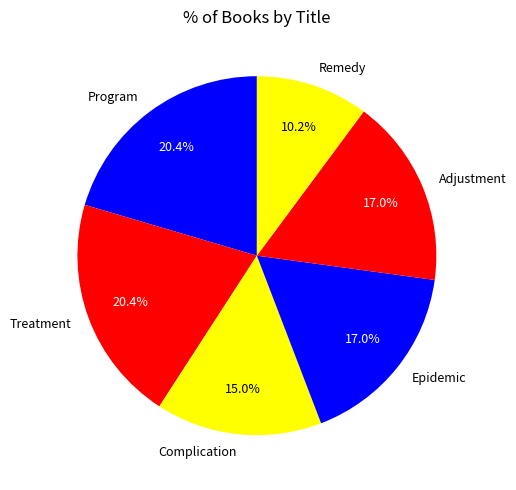

Which slice is the smallest?

Remedy